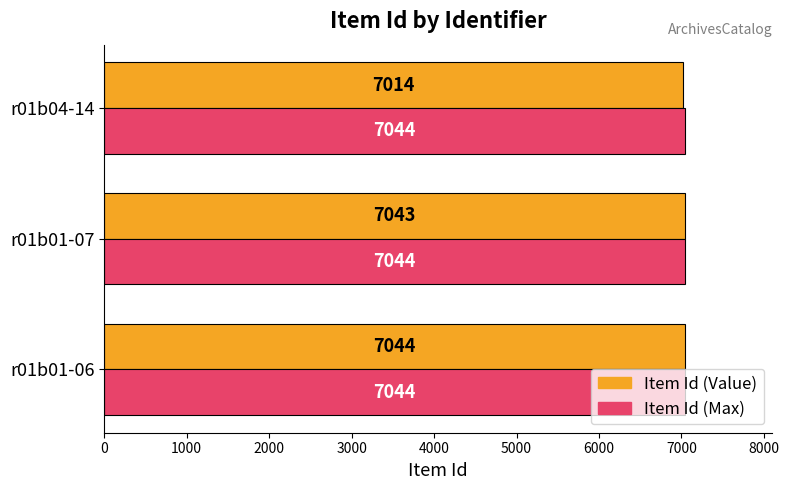

What is the total value across all series at r01b01-07?

14087